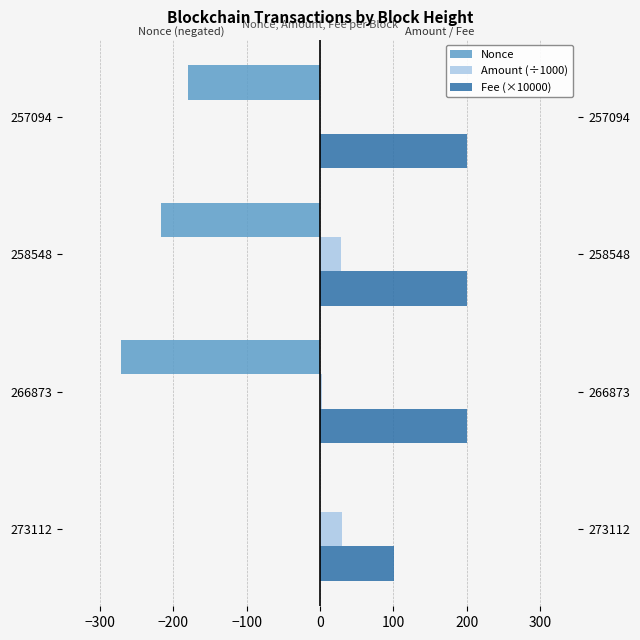

What is the minimum value for Fee (×10000)?

101.0